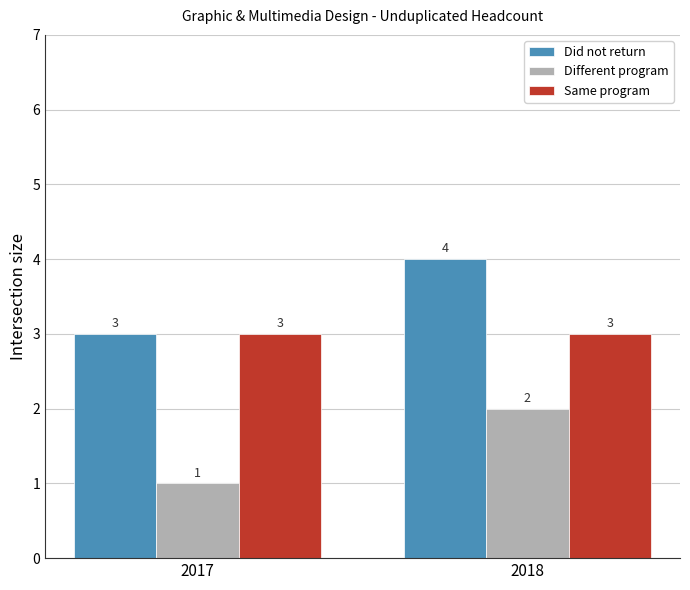

What is the minimum value shown in the chart?

1